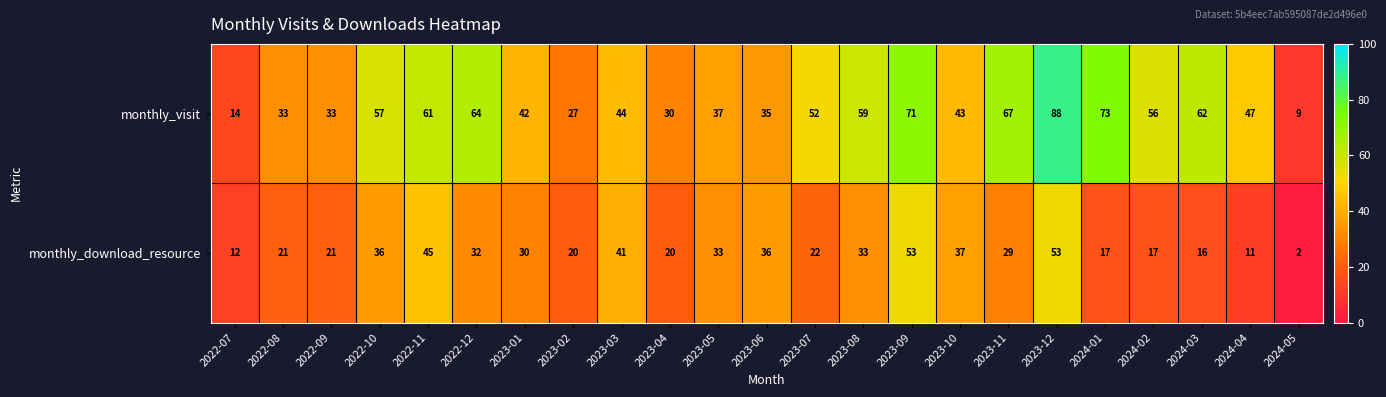

What is the sum of the monthly_visit values at 2023-05 and 2023-04?

67